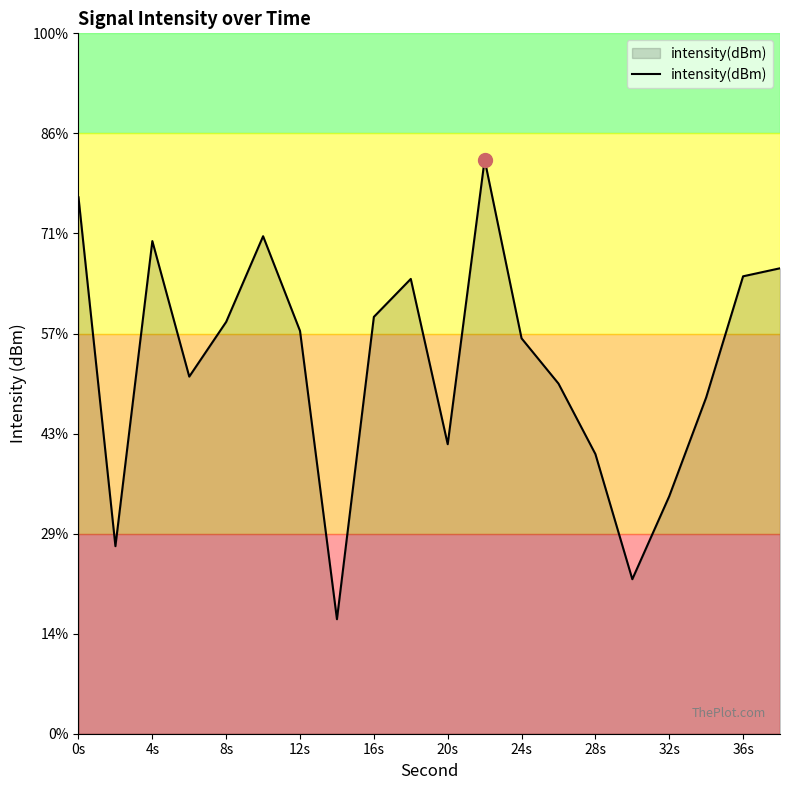

True or false: the data shows -36.8 at 36s.

False